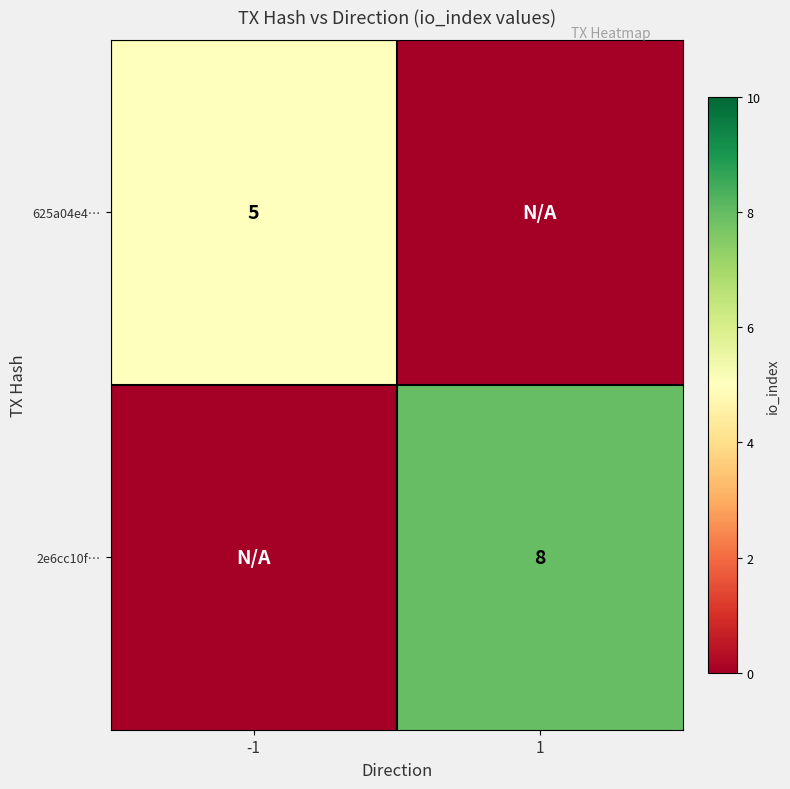

The value of 625a04e4… at -1 is 2. True or false?

False